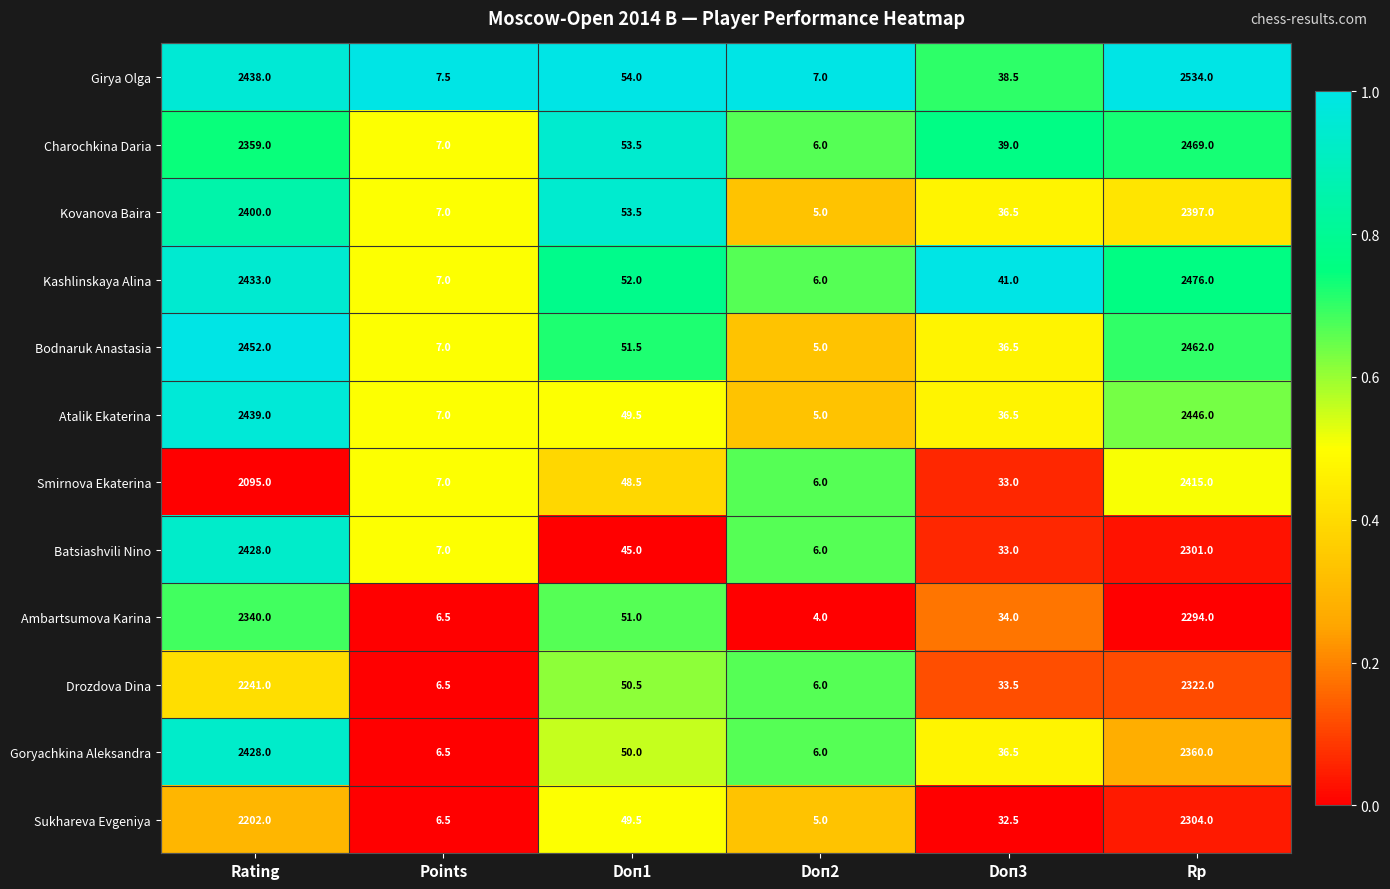

True or false: Atalik Ekaterina has a value of 23.8 at Doп1.

False